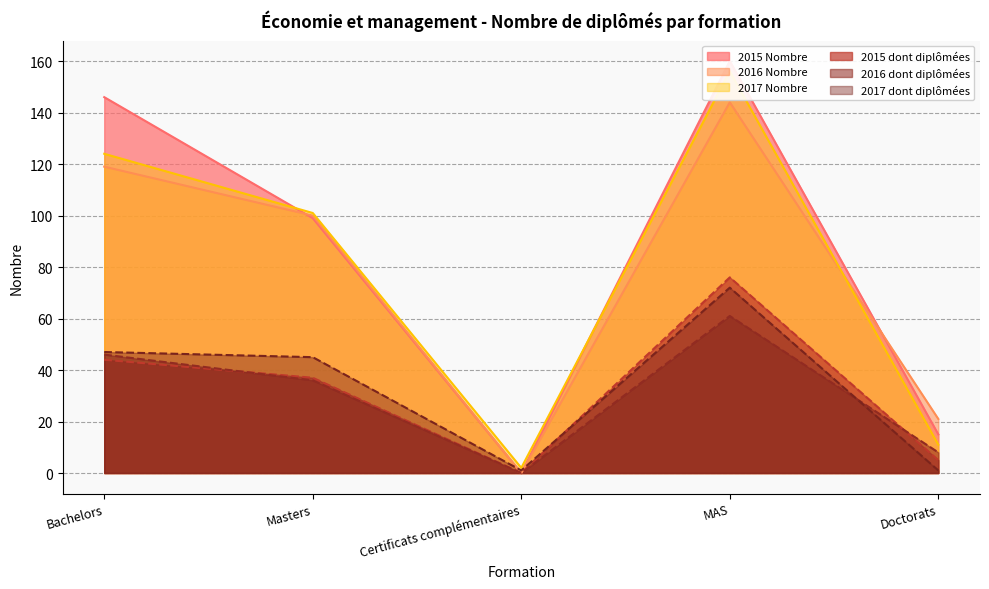

What is the average value of the 2017 dont diplômées series?

33